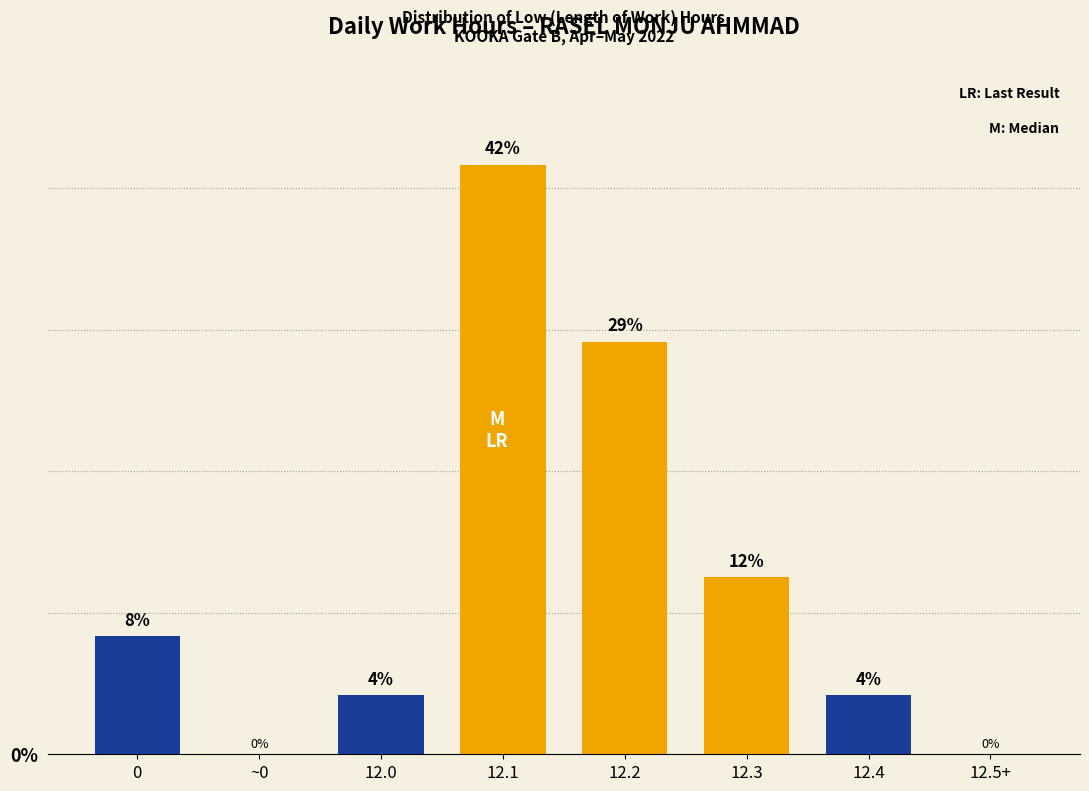

Are the bars horizontal?

No